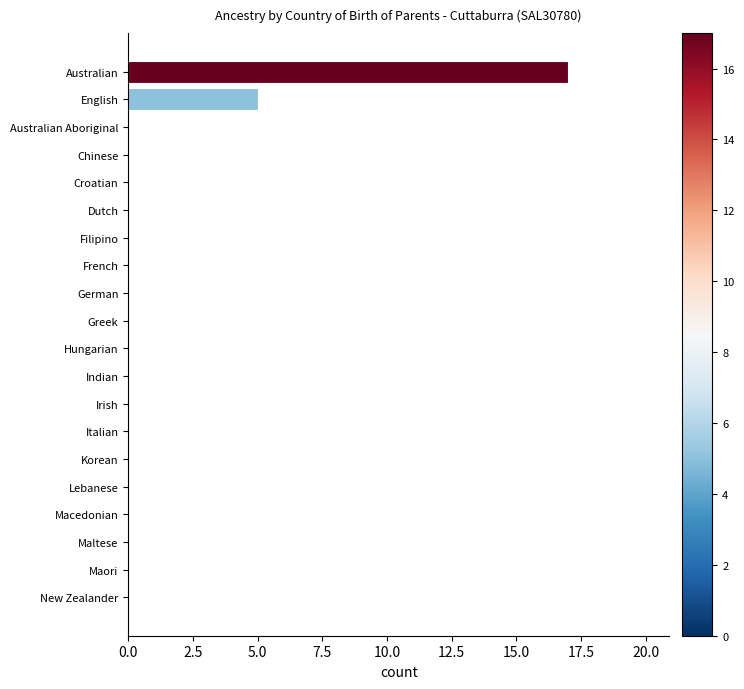

Reading bottom to top, list all the values displayed in this chart.

New Zealander=0	Maori=0	Maltese=0	Macedonian=0	Lebanese=0	Korean=0	Italian=0	Irish=0	Indian=0	Hungarian=0	Greek=0	German=0	French=0	Filipino=0	Dutch=0	Croatian=0	Chinese=0	Australian Aboriginal=0	English=5	Australian=17